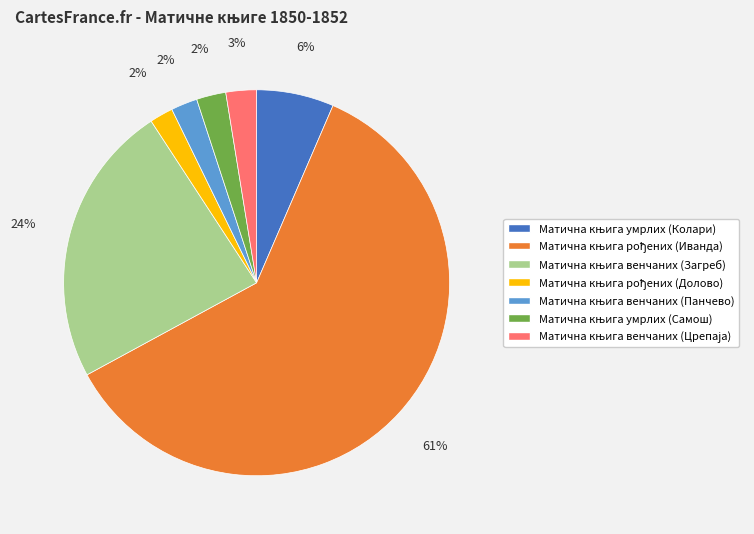

To the nearest percent, what is the average slice percentage?

14%